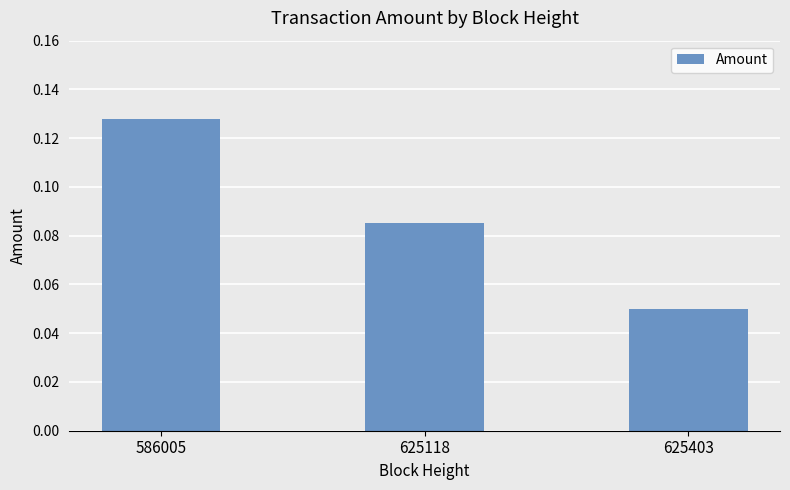

Where is the data nearest to the value 0?

625403